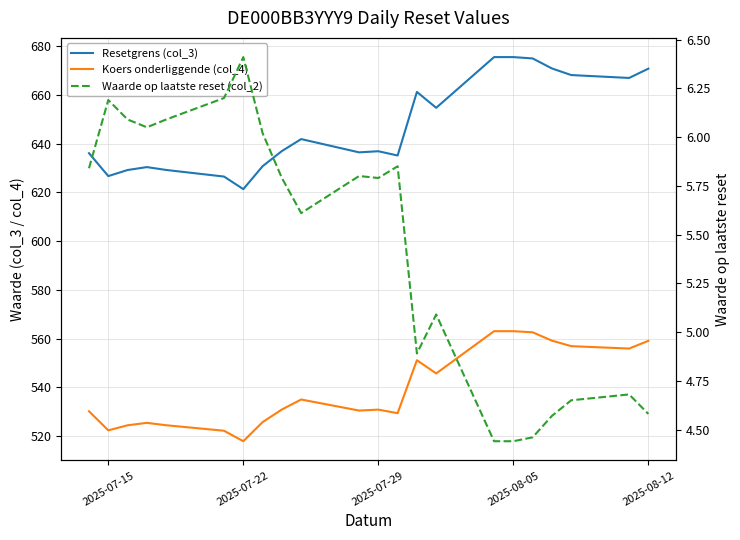

At how many categories does at least one series exceed 255?

22